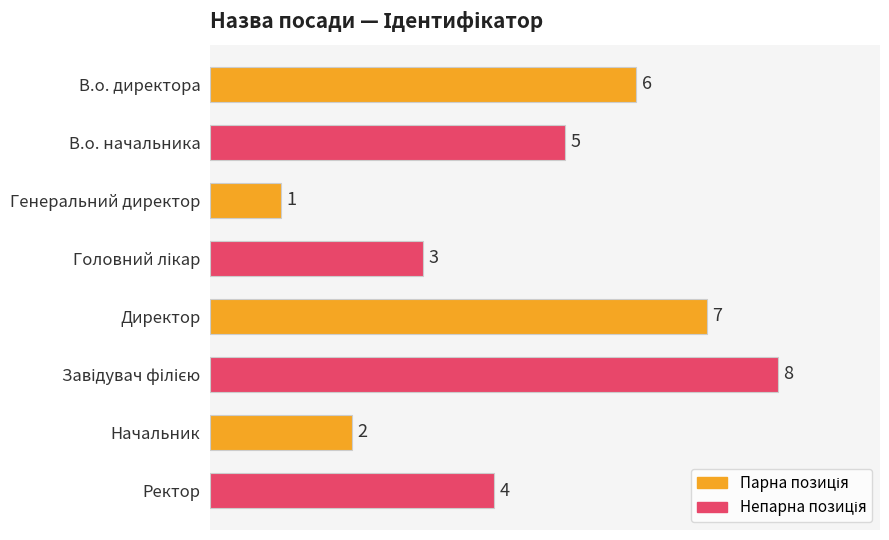

Reading bottom to top, list all the values displayed in this chart.

4	2	8	7	3	1	5	6